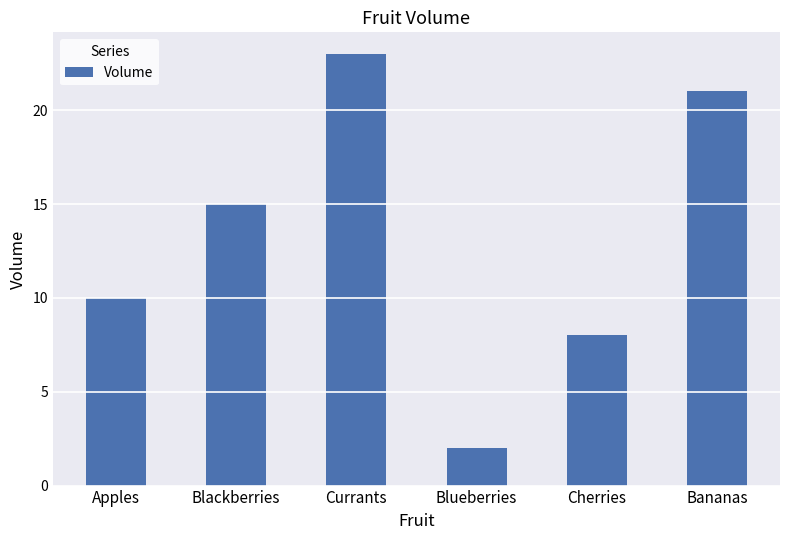

Count the number of categories in the chart.

6